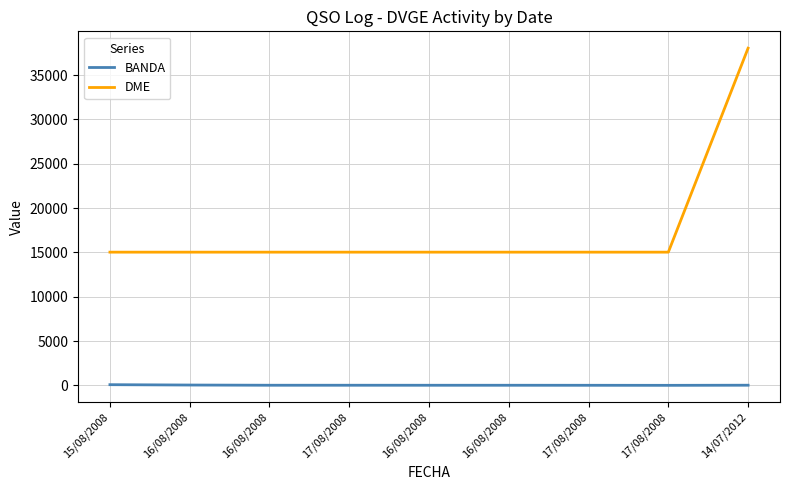

What is the label of the 2nd point from the left?

16/08/2008